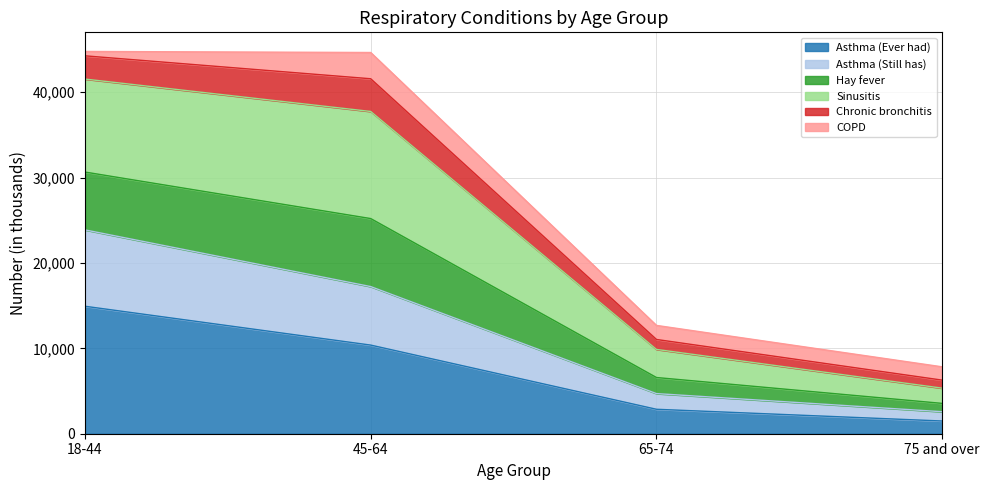

What is the total value across all series at 65-74?

12684